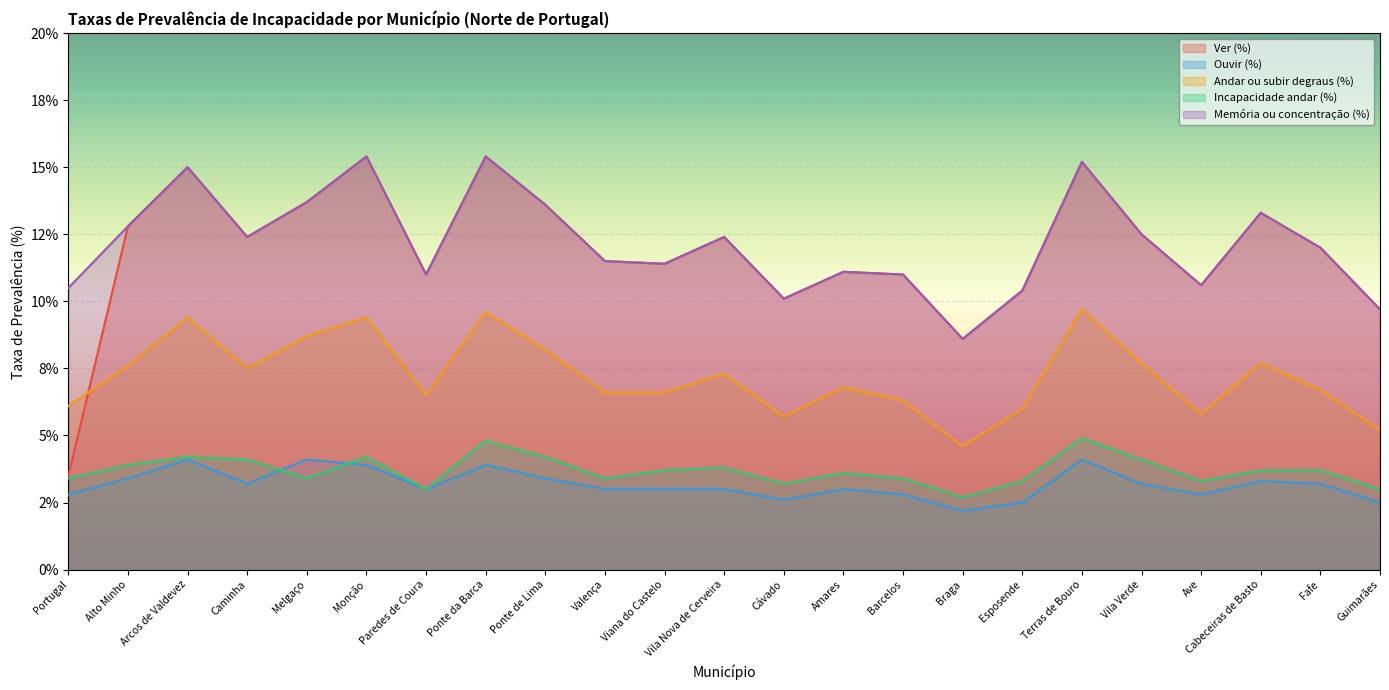

Reading left to right, transcribe all the data shown in this chart.

Ver (%): 3.5	12.8	15.0	12.4	13.7	15.4	11.0	15.4	13.6	11.5	11.4	12.4	10.1	11.1	11.0	8.6	10.4	15.2	12.5	10.6	13.3	12.0	9.7
Ouvir (%): 2.8	3.4	4.1	3.2	4.1	3.9	3.0	3.9	3.4	3.0	3.0	3.0	2.6	3.0	2.8	2.2	2.5	4.1	3.2	2.8	3.3	3.2	2.5
Andar ou subir degraus (%): 6.1	7.6	9.4	7.5	8.7	9.4	6.5	9.6	8.2	6.6	6.6	7.3	5.7	6.8	6.3	4.6	6.0	9.7	7.7	5.8	7.7	6.7	5.2
Incapacidade andar (%): 3.4	3.9	4.2	4.1	3.4	4.2	3.0	4.8	4.2	3.4	3.7	3.8	3.2	3.6	3.4	2.7	3.3	4.9	4.1	3.3	3.7	3.7	3.0
Memória ou concentração (%): 10.5	12.8	15.0	12.4	13.7	15.4	11.0	15.4	13.6	11.5	11.4	12.4	10.1	11.1	11.0	8.6	10.4	15.2	12.5	10.6	13.3	12.0	9.7